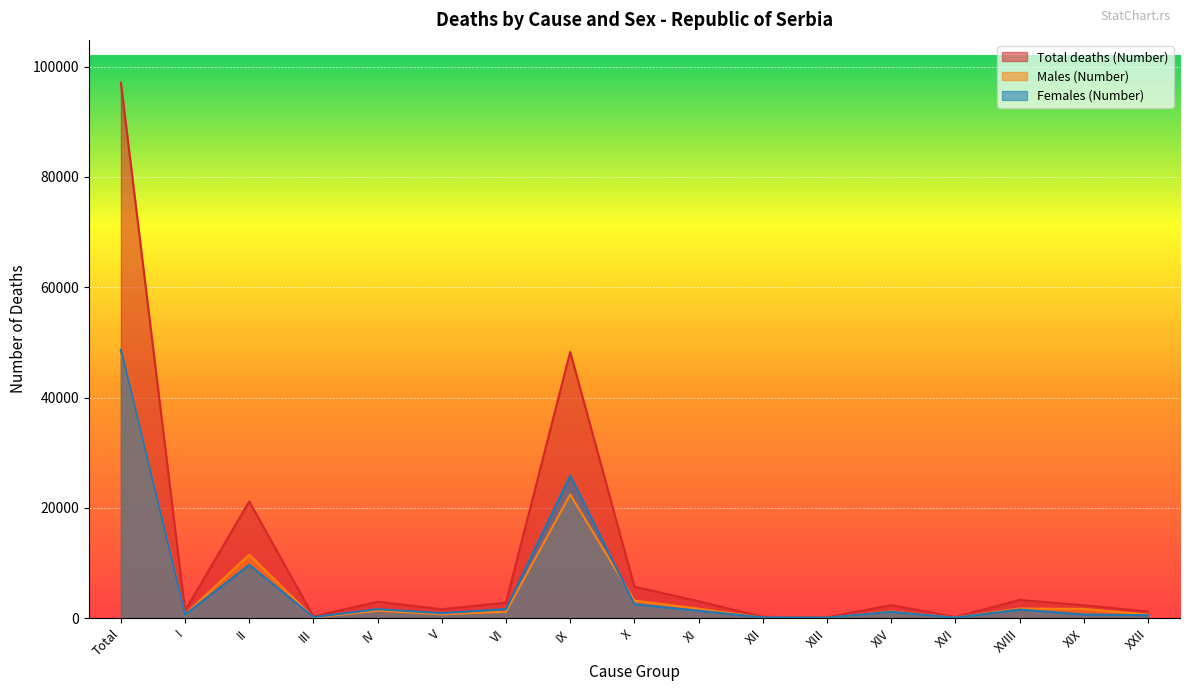

How many distinct data groups are displayed?

3